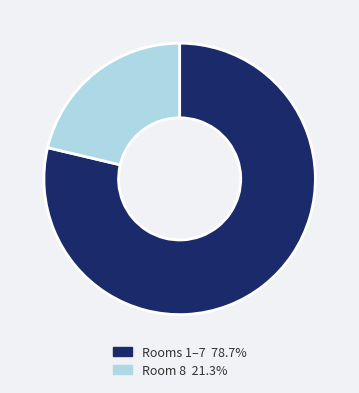

What is the ratio of the value at Rooms 1–7 78.7% to the value at Room 8 21.3%?

3.7